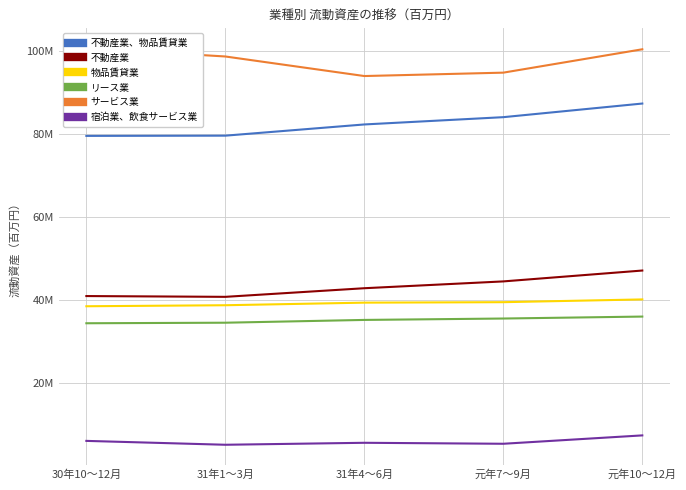

What is the label of the 1st point from the right?

元年10～12月